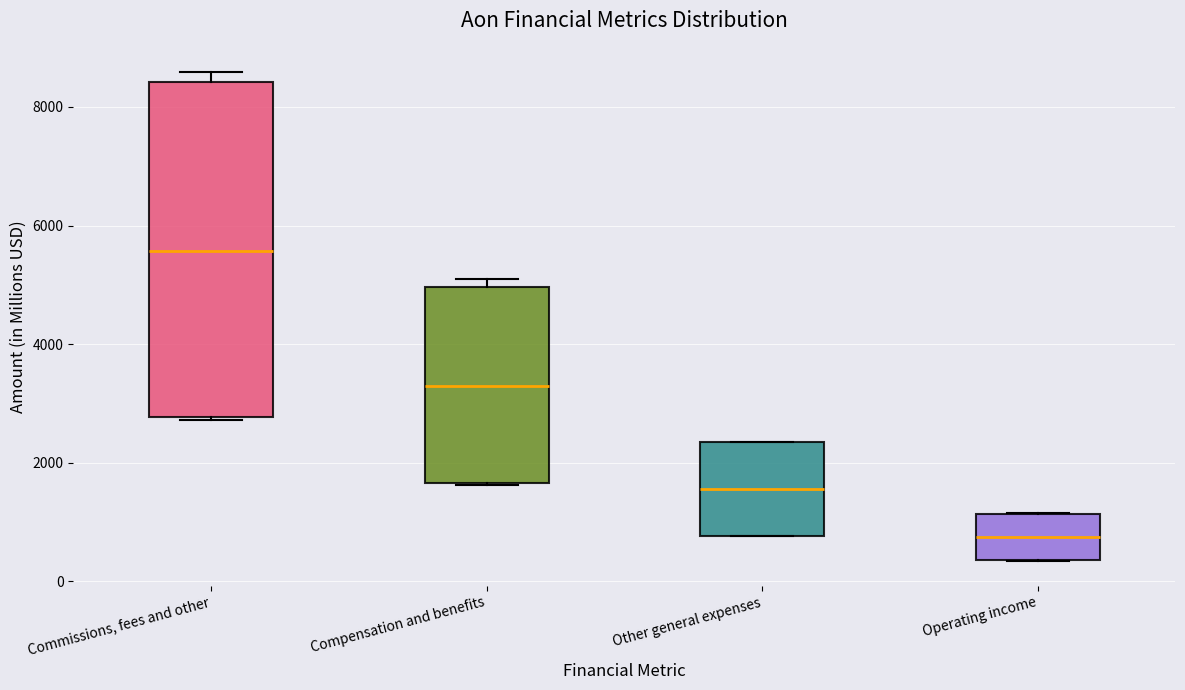

Which box's median line is the lowest?

Operating income